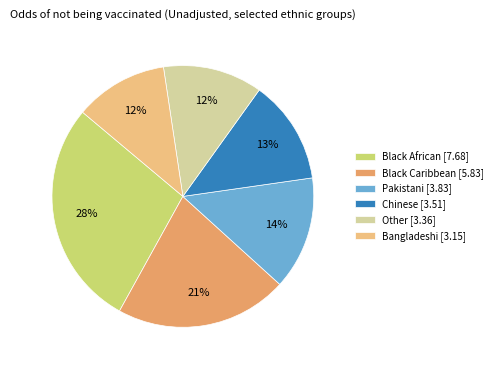

To the nearest percent, what is the average slice percentage?

17%